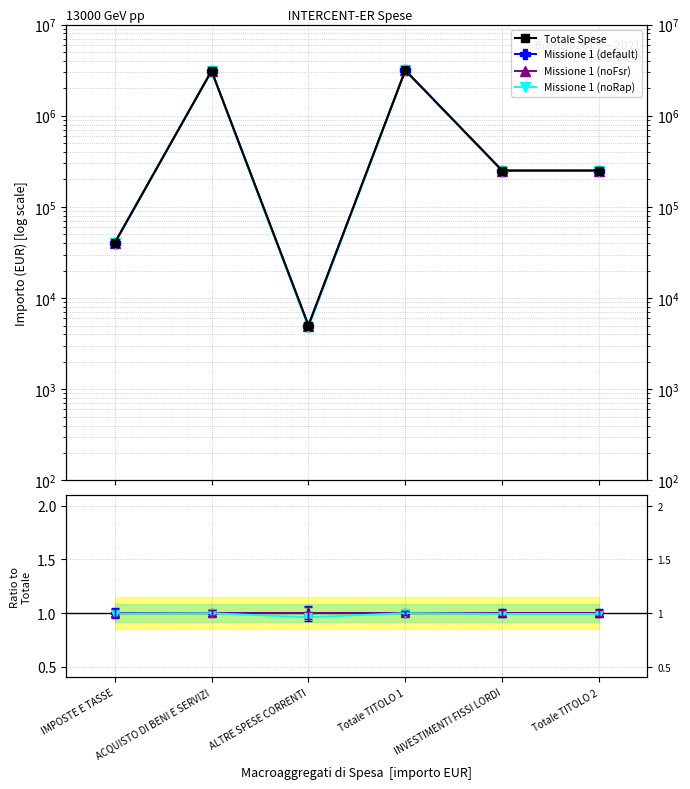

What is the spread (max minus min) of values at IMPOSTE E TASSE?

40199.0